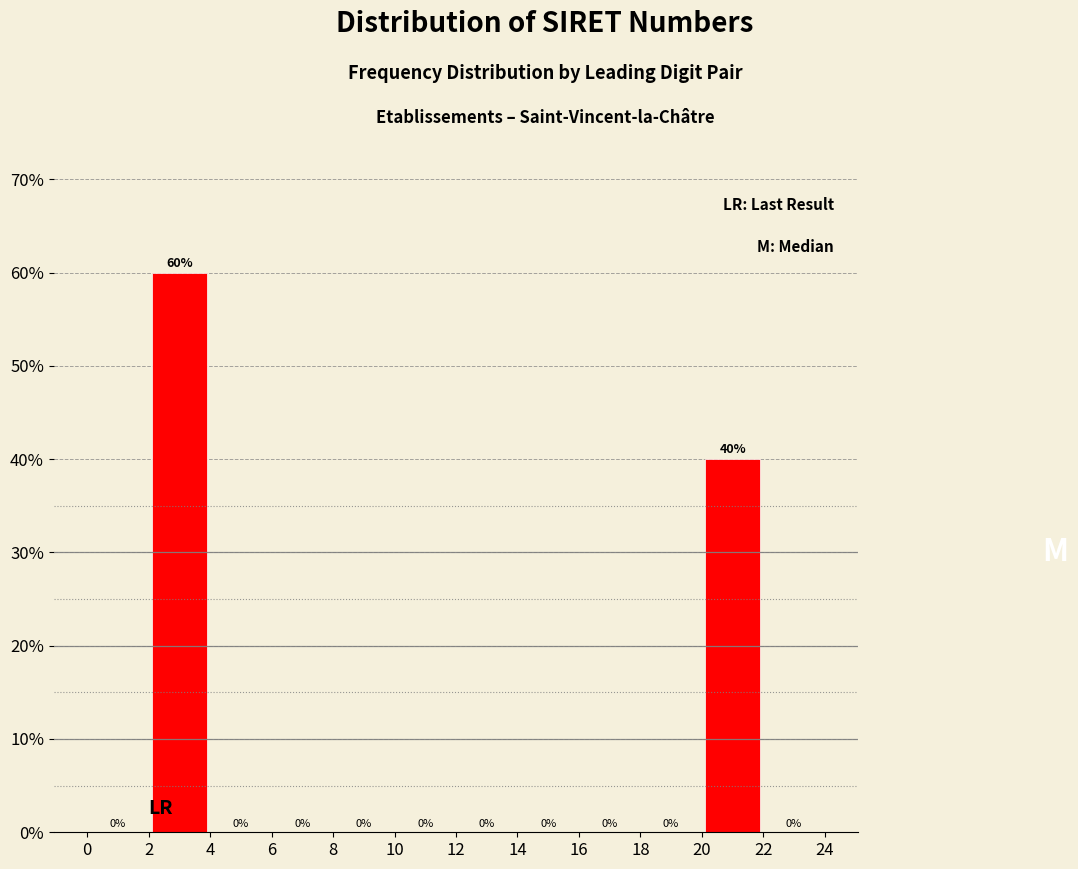

Reading left to right, transcribe this chart: for each bar, give the range it covers on the x-axis and its height.

0 to 2: 0
2 to 4: 60
4 to 6: 0
6 to 8: 0
8 to 10: 0
10 to 12: 0
12 to 14: 0
14 to 16: 0
16 to 18: 0
18 to 20: 0
20 to 22: 40
22 to 24: 0